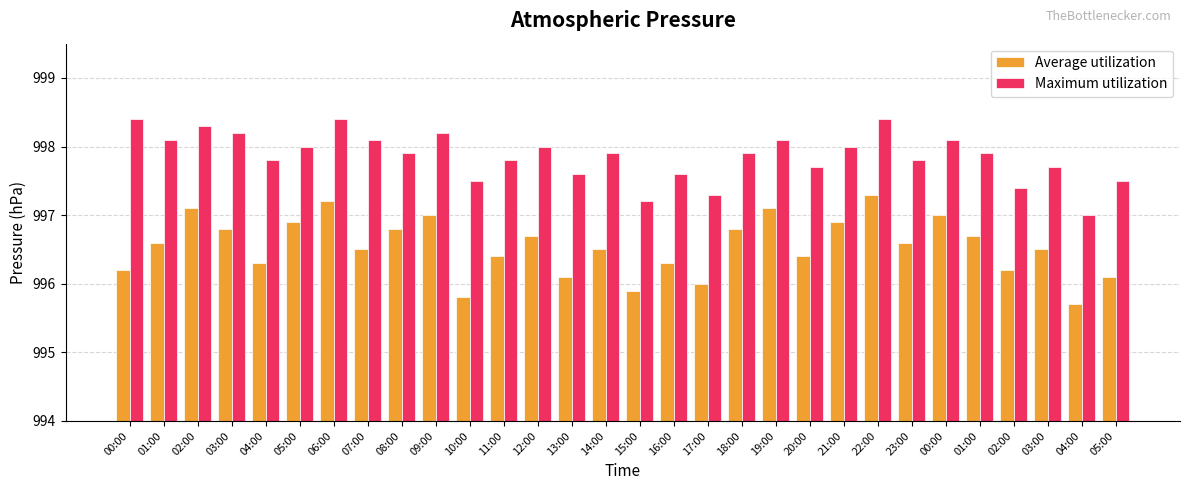

Is the value of Maximum utilization at 02:00 greater than the value of Average utilization at 02:00?

Yes